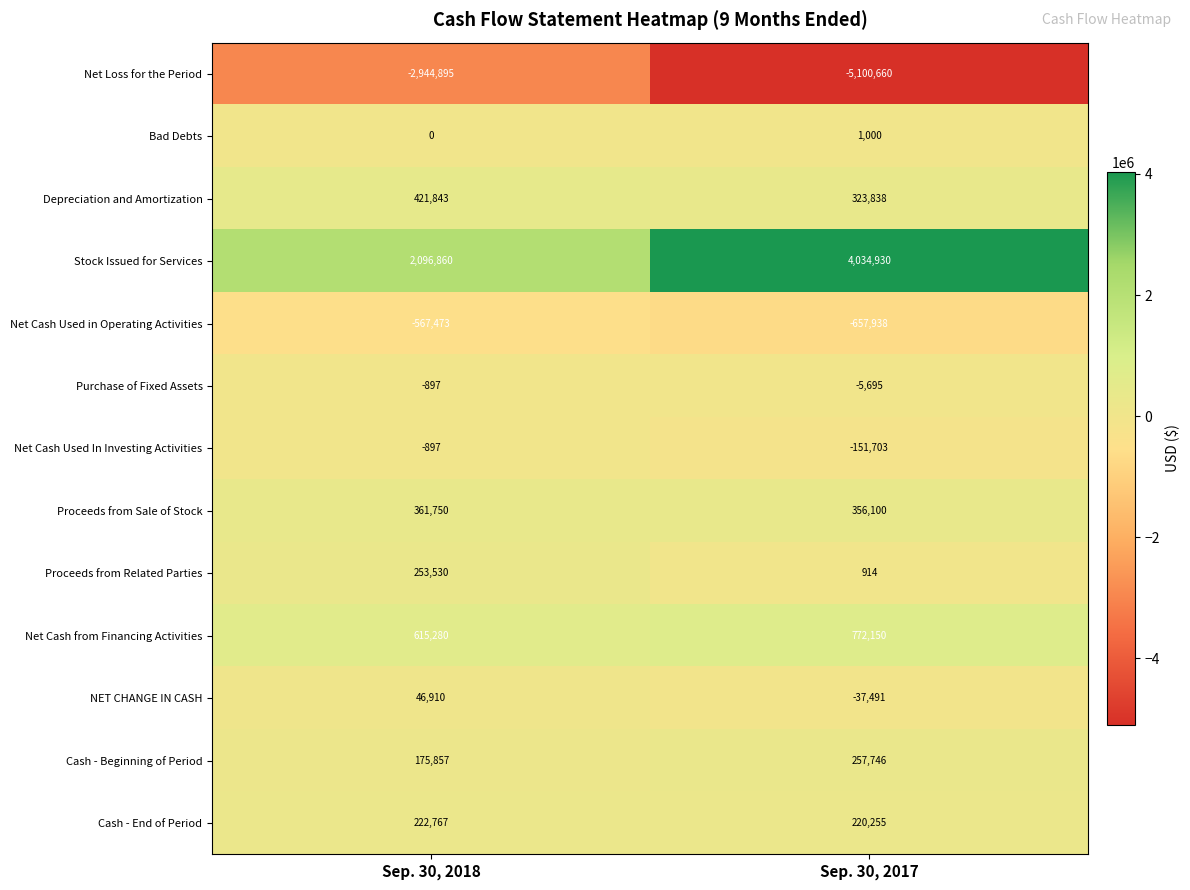

At which category is the sum across all series the highest?

Sep. 30, 2018